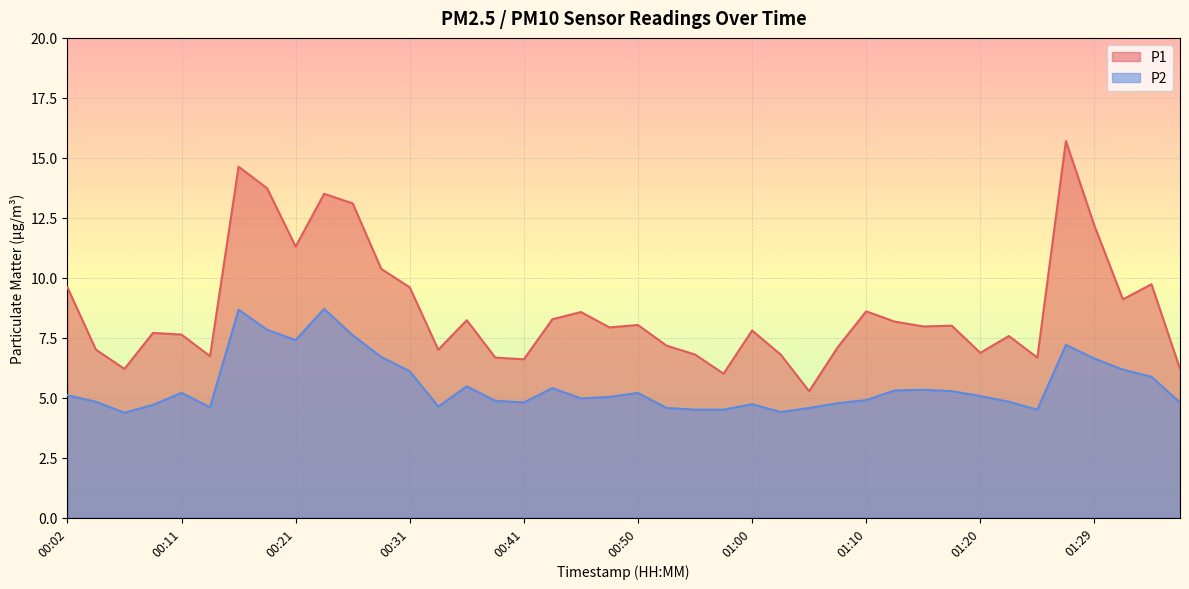

How many lines are shown in the chart?

2